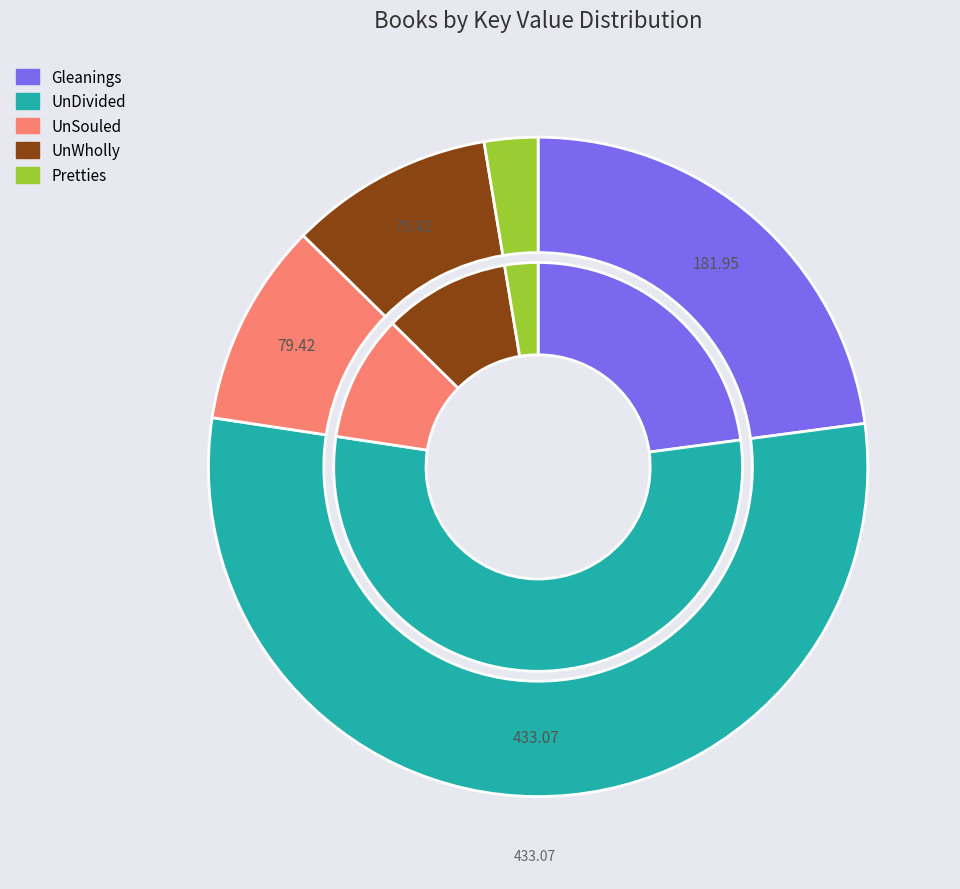

Which category accounts for the majority?

UnDivided